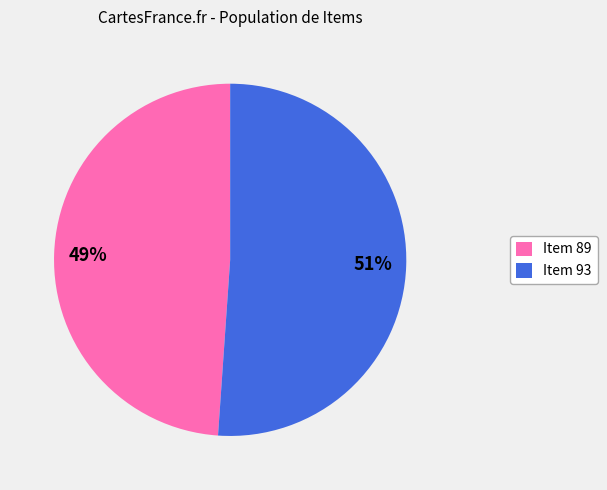

To the nearest percent, what is the average slice percentage?

50%